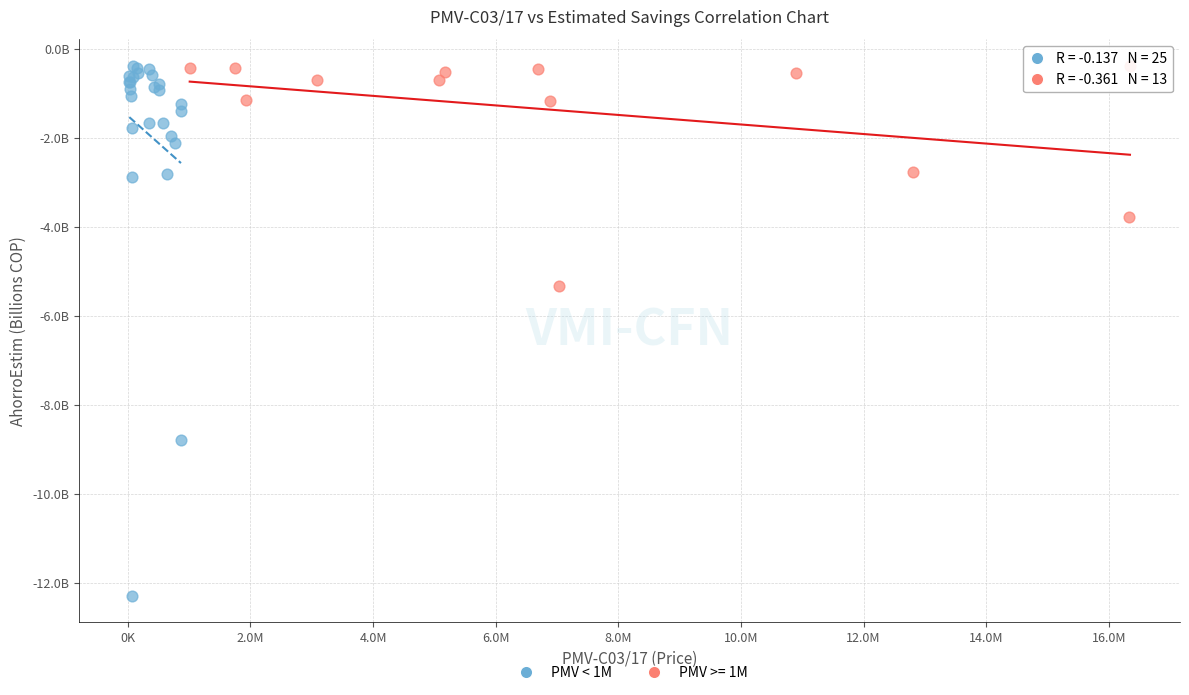

What are all the series names shown in the legend?

PMV < 1M, PMV >= 1M